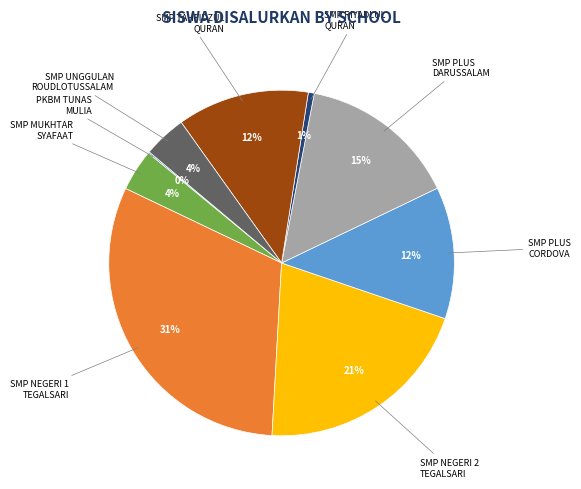

To the nearest percent, what is the difference between the largest and smallest slice percentages?

31%